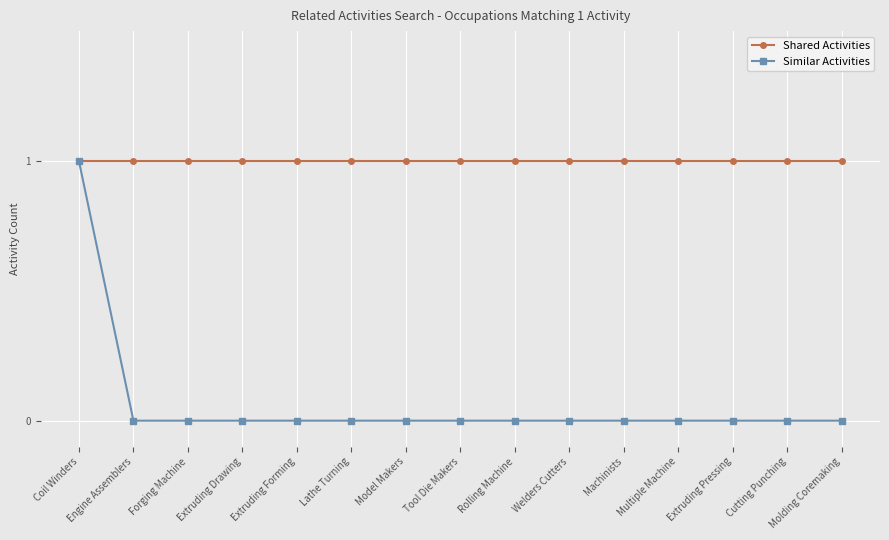

At Welders Cutters, list the series in order from smallest to largest.

Similar Activities, Shared Activities